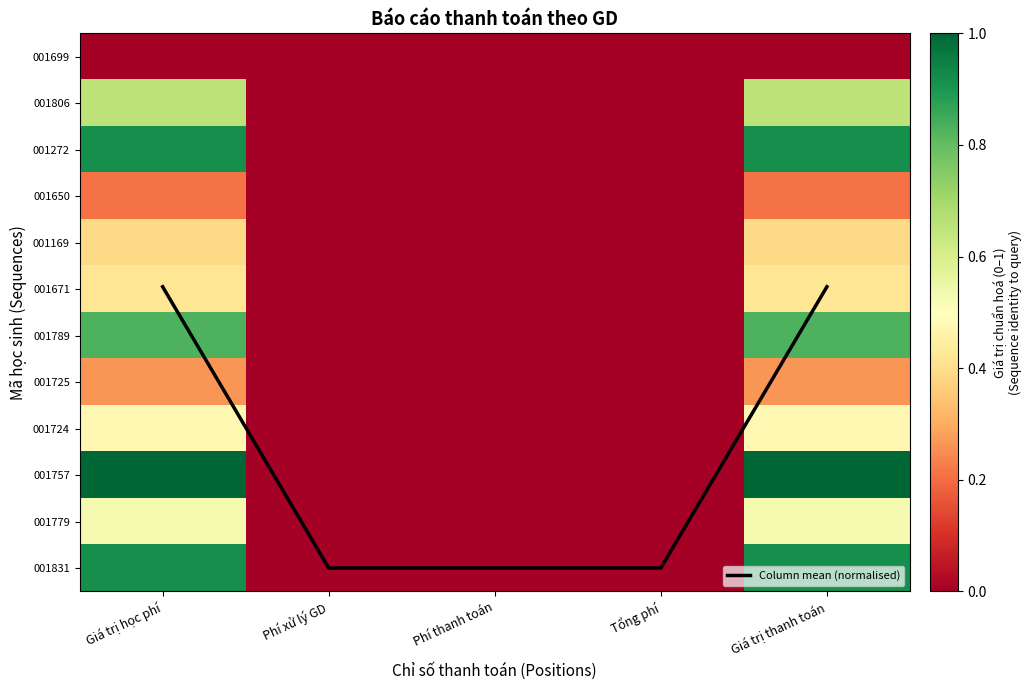

Between Phí xử lý GD and Phí thanh toán, which series saw the biggest shift?

Column mean (normalised)